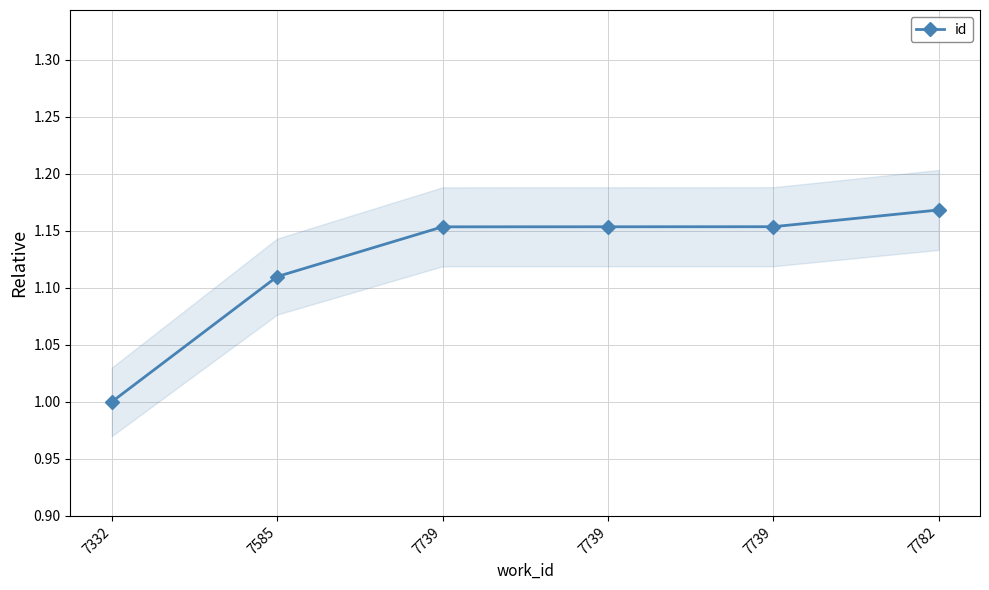

Rank the categories by value from highest to lowest.

7782, 7739, 7739, 7739, 7585, 7332